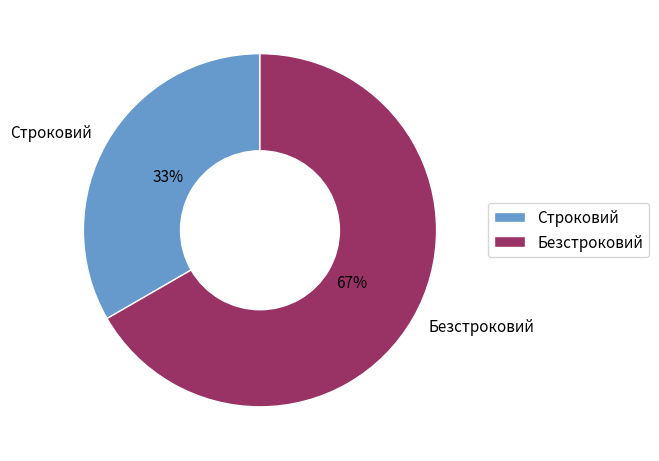

Rank the categories by value from lowest to highest.

Строковий, Безстроковий